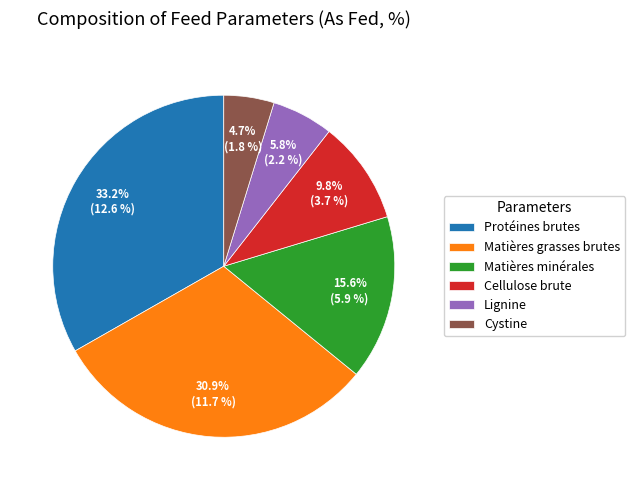

The Cellulose brute slice represents 10% of the pie. True or false?

True